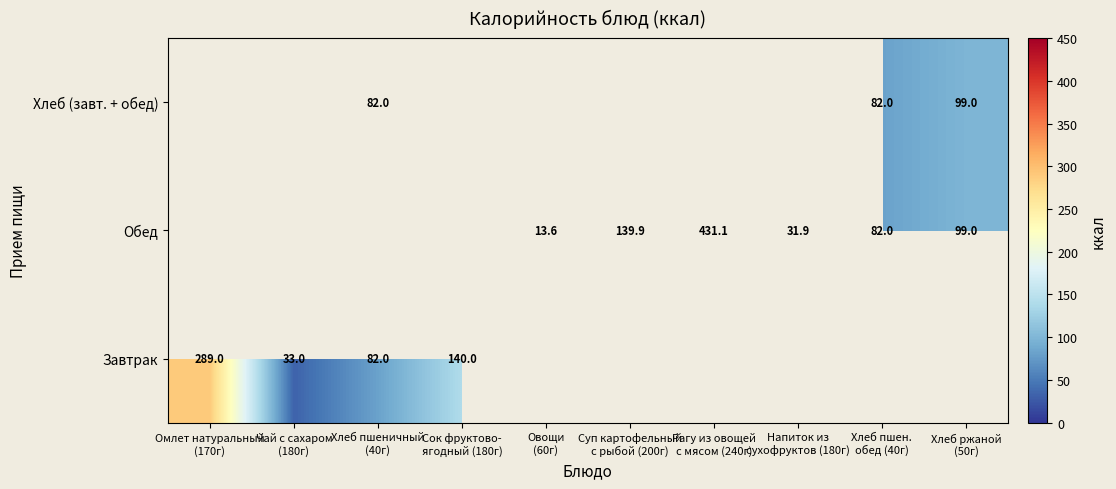

Rank the series by their average value, from lowest to highest.

Завтрак, Обед, Хлеб (завт. + обед)